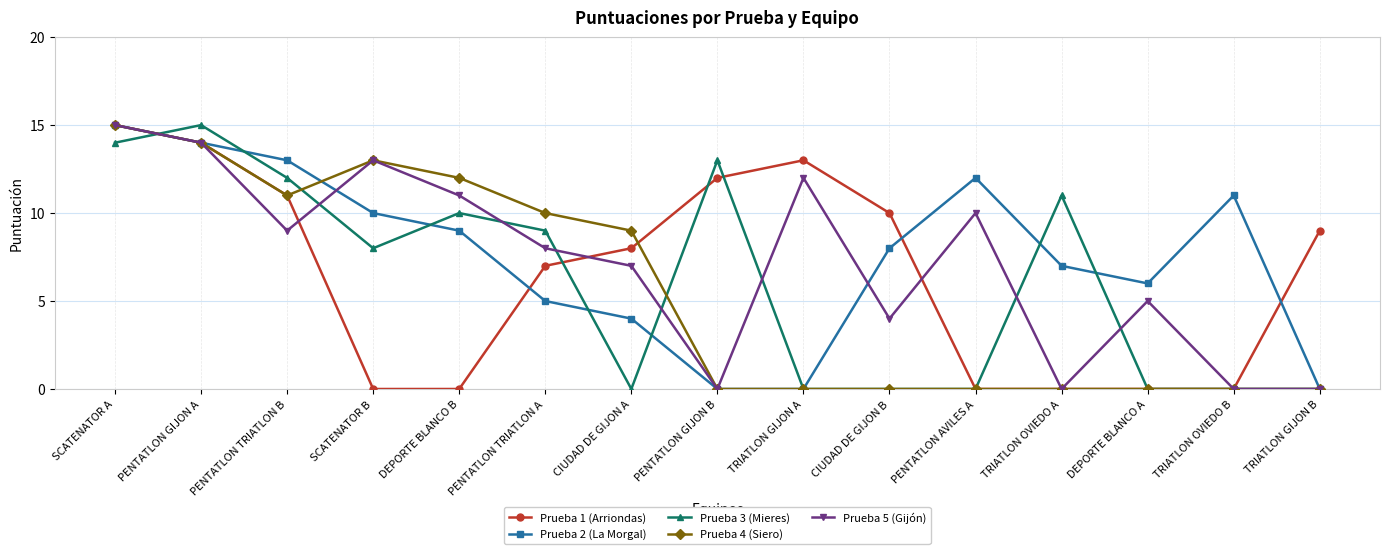

Reading left to right, transcribe all the data shown in this chart.

Prueba 1 (Arriondas): 15	14	11	0	0	7	8	12	13	10	0	0	0	0	9
Prueba 2 (La Morgal): 15	14	13	10	9	5	4	0	0	8	12	7	6	11	0
Prueba 3 (Mieres): 14	15	12	8	10	9	0	13	0	0	0	11	0	0	0
Prueba 4 (Siero): 15	14	11	13	12	10	9	0	0	0	0	0	0	0	0
Prueba 5 (Gijón): 15	14	9	13	11	8	7	0	12	4	10	0	5	0	0